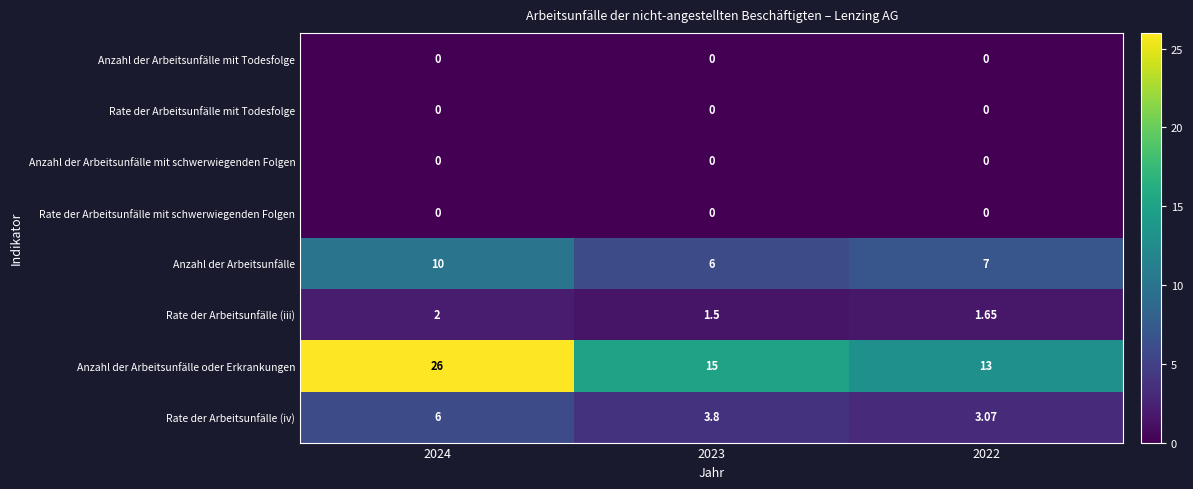

How many data points does each series have?

3